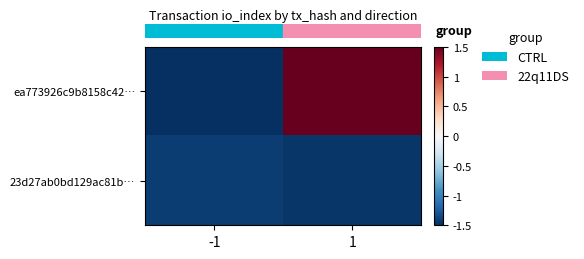

Which series changed the most between -1 and 1?

row_0